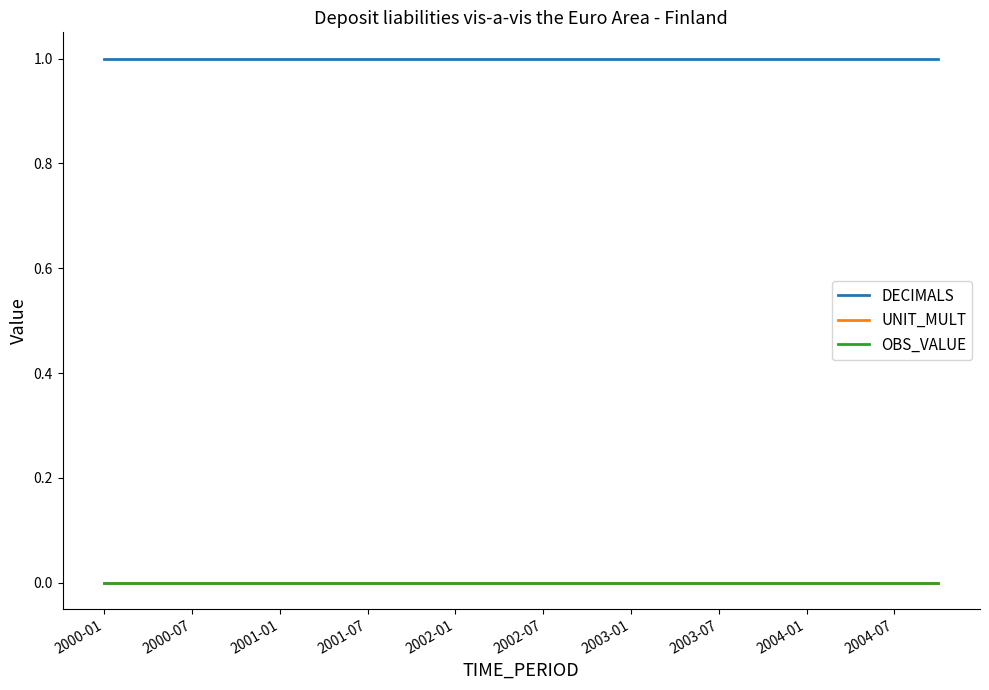

Does the chart display data point markers on the line(s)?

No